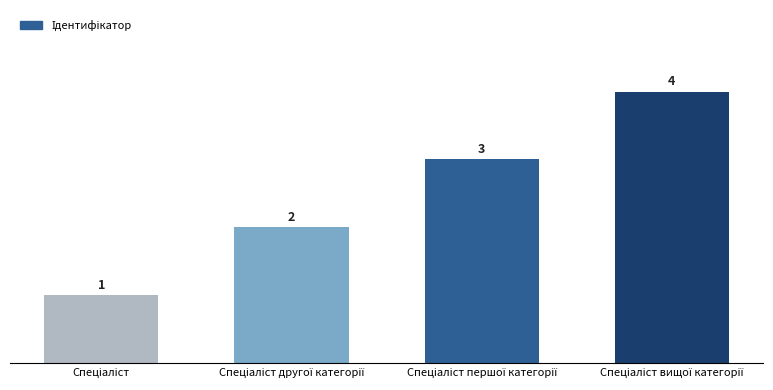

What is the sum of all values?

10